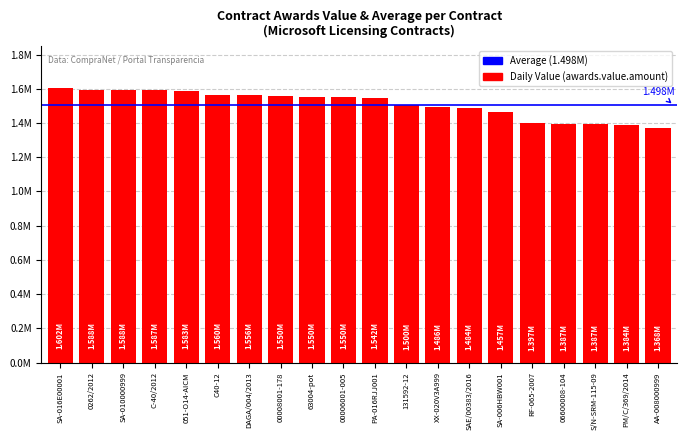

List the labels in order of value, largest first.

SA-016E00001, 0262/2012, SA-010000999, C-40/2012, 051-O14-AICM, C40-12, DAGA/004/2013, 00008001-178, 63004-pot, 00006001-005, PA-016RJJ001, 131592-12, XX-020V3A999, SAE/00383/2016, SA-006HBW001, RF-065-2007, 06600008-104, S/N-SRM-115-09, PM/C/369/2014, AA-008000999